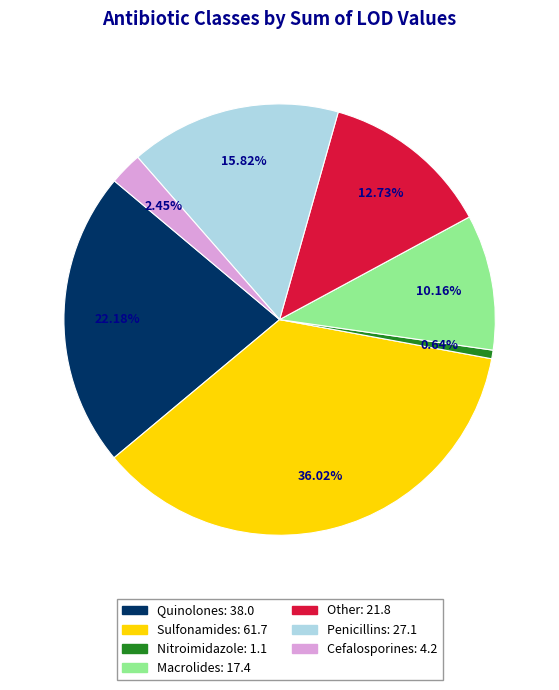

Does any single category account for the majority?

No